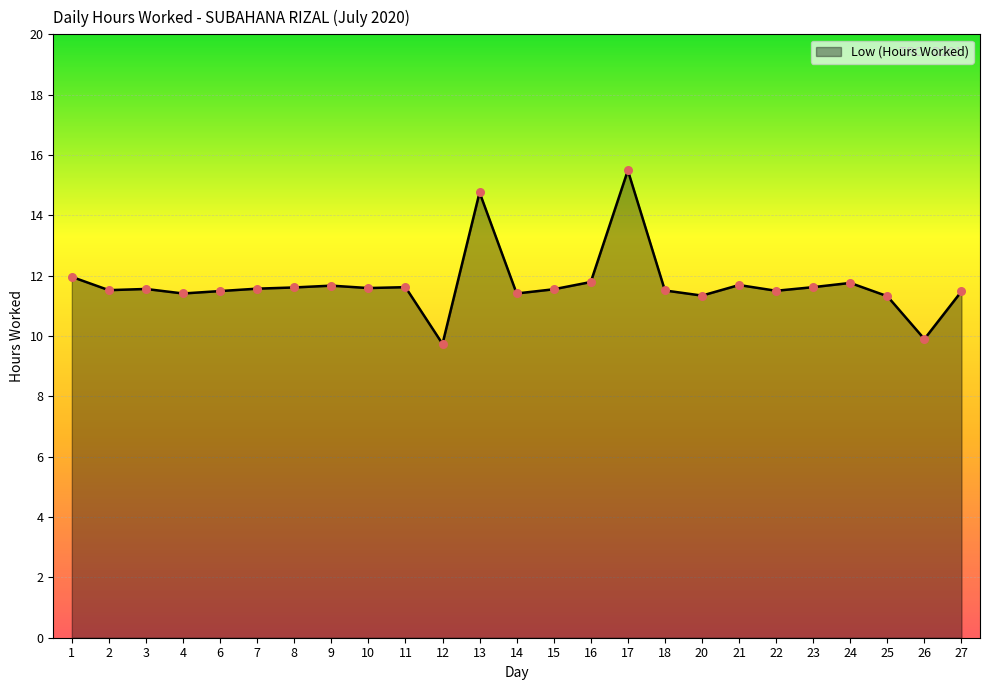

Between 16 and 23, which is larger?

16